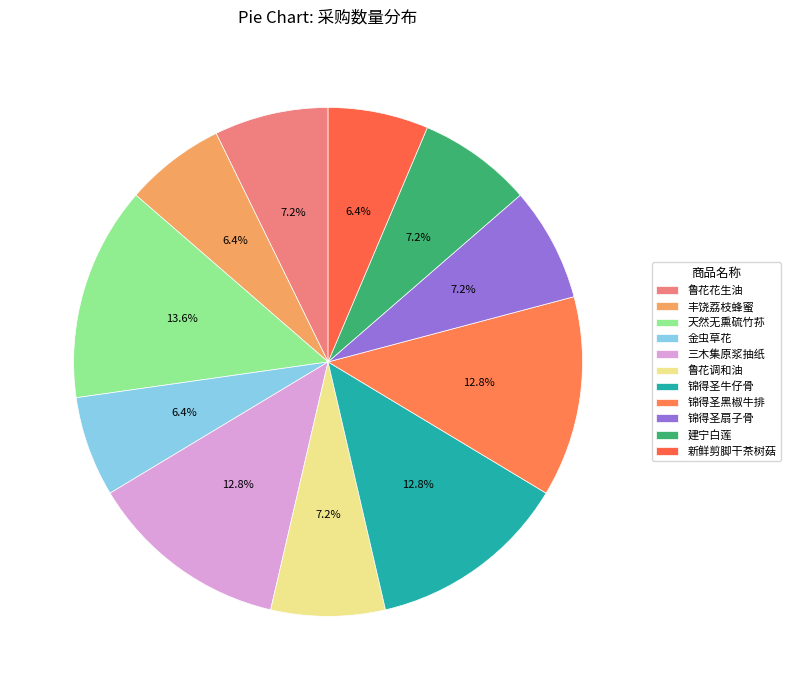

To the nearest percent, what is the average slice percentage?

9%